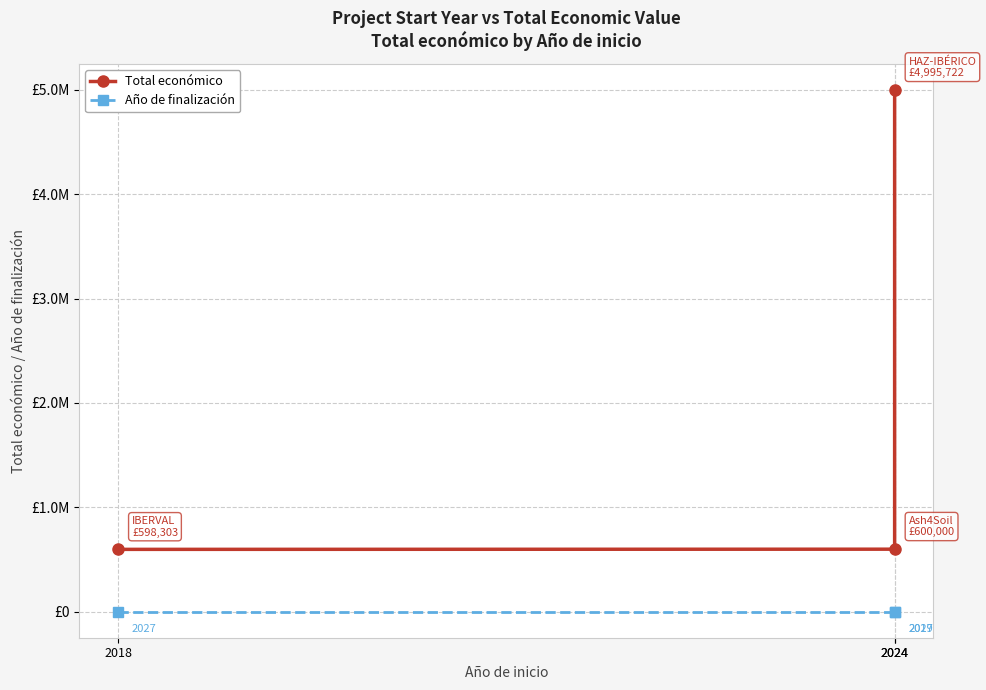

The value of Año de finalización at 2018 is 2655. True or false?

False